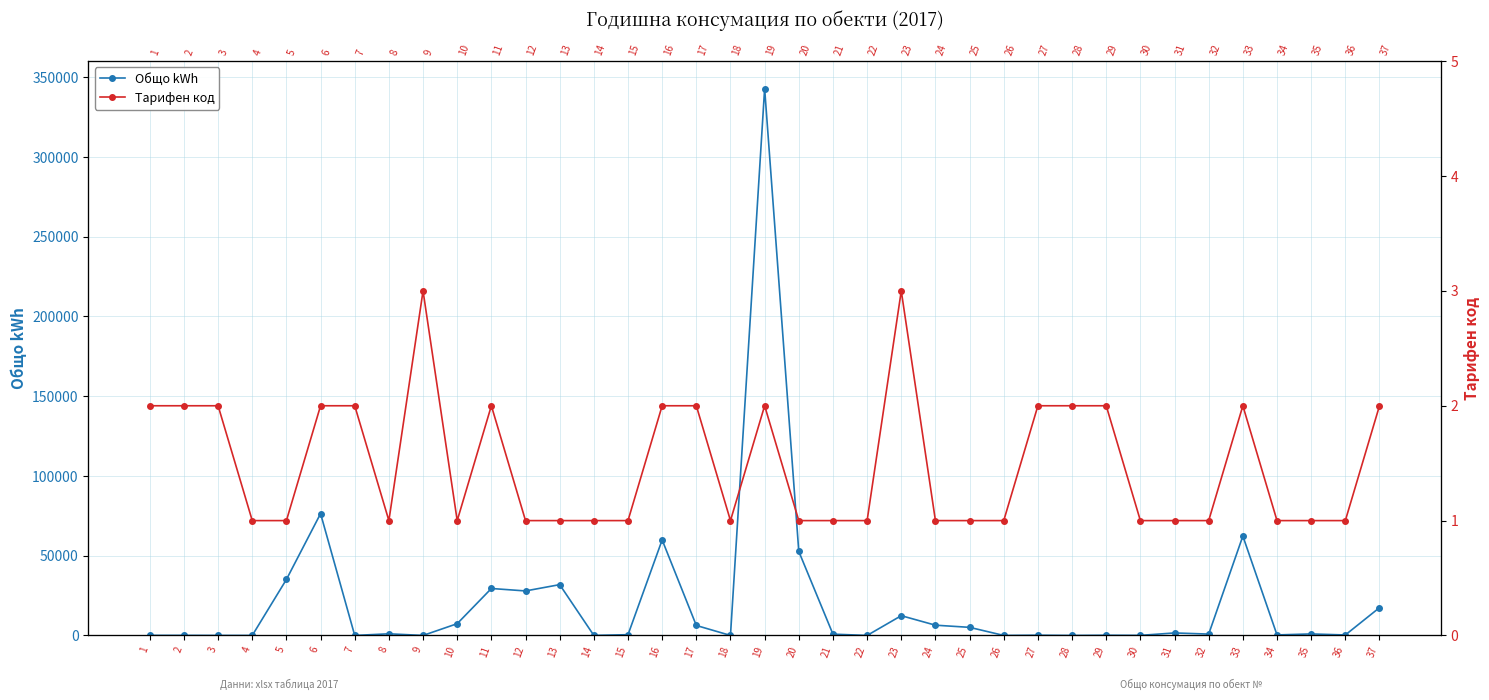

True or false: Тарифен код and Общо kWh cross at least once.

True